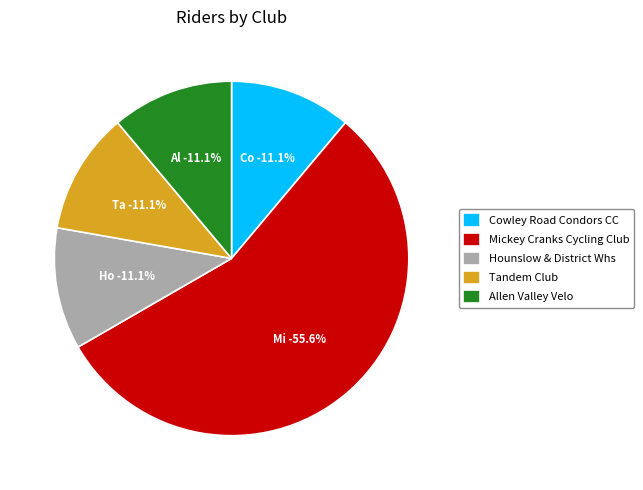

True or false: Hounslow & District Whs accounts for 11% of the total.

True